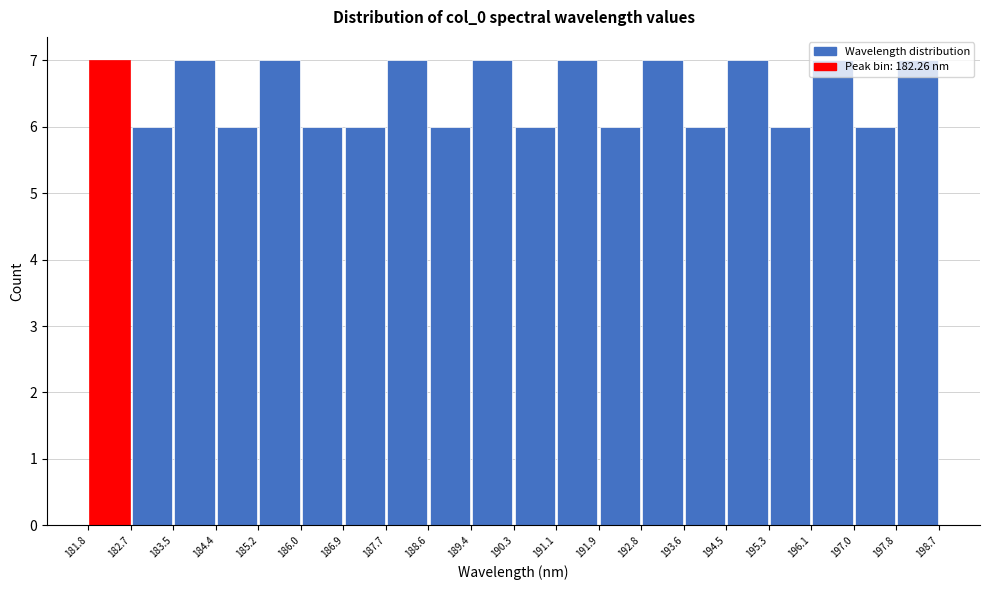

What is the height of the bar covering 196.1 to 197.0 on the x-axis? The values are not printed on the chart, so give them approximately, as read against the axis.

7